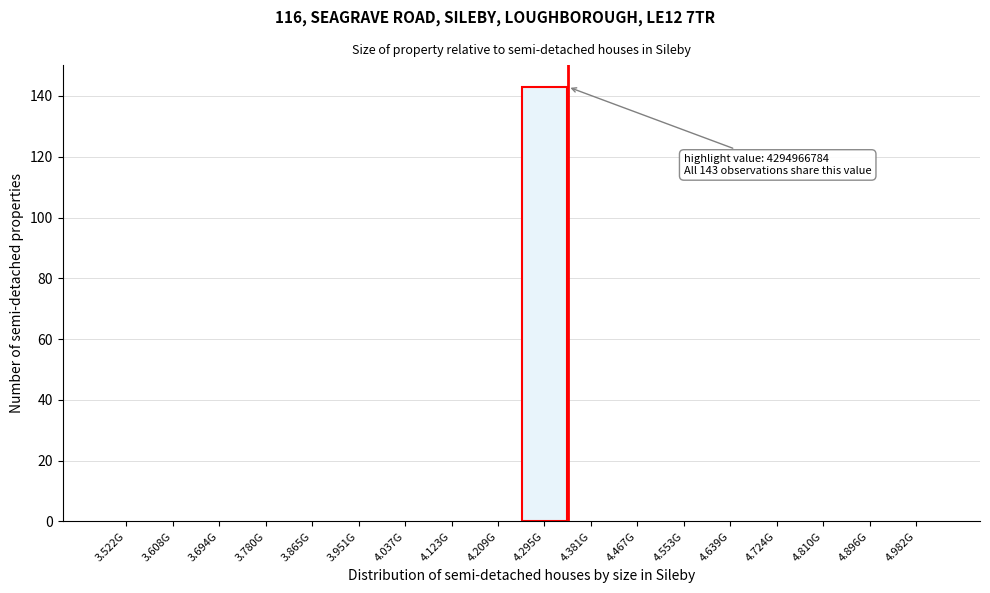

Reading left to right, list all the values displayed in this chart.

3.522G=0	3.608G=0	3.694G=0	3.780G=0	3.865G=0	3.951G=0	4.037G=0	4.123G=0	4.209G=0	4.295G=143	4.381G=0	4.467G=0	4.553G=0	4.639G=0	4.724G=0	4.810G=0	4.896G=0	4.982G=0